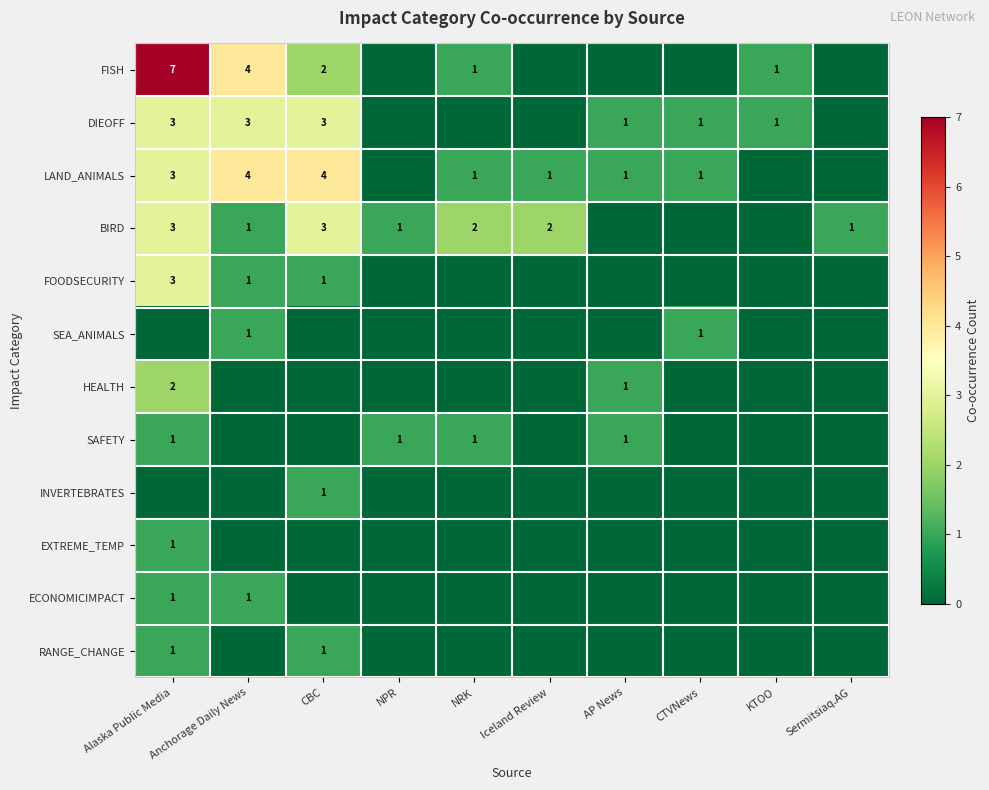

The value of BIRD at NPR is 1. True or false?

True